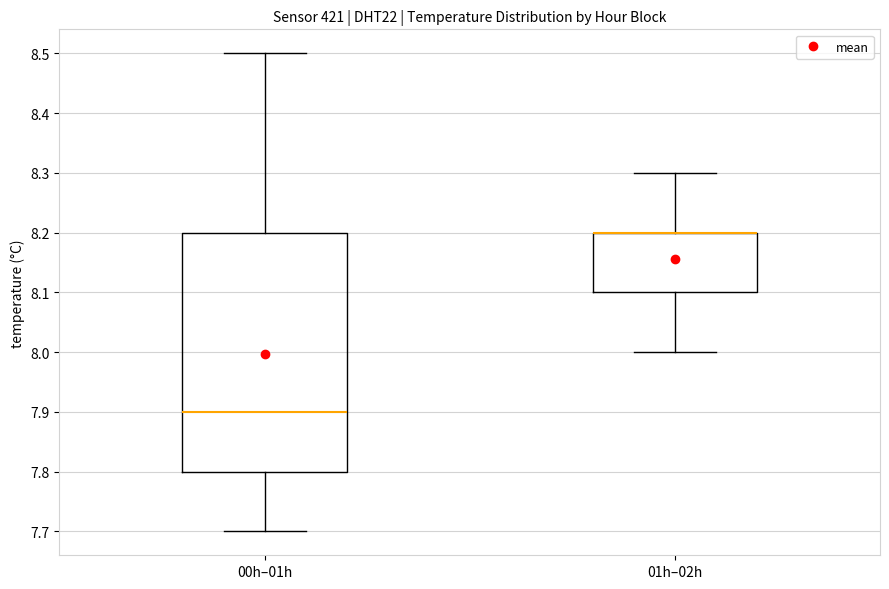

Where is the upper edge of the box for 01h–02h on the y-axis? The values are not printed on the chart, so give them approximately, as read against the axis.

8.2